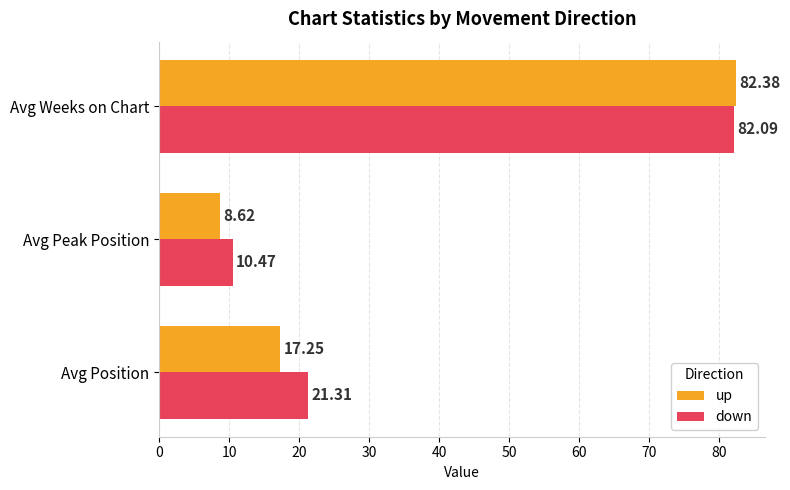

At which category is the sum across all series the highest?

Avg Weeks on Chart